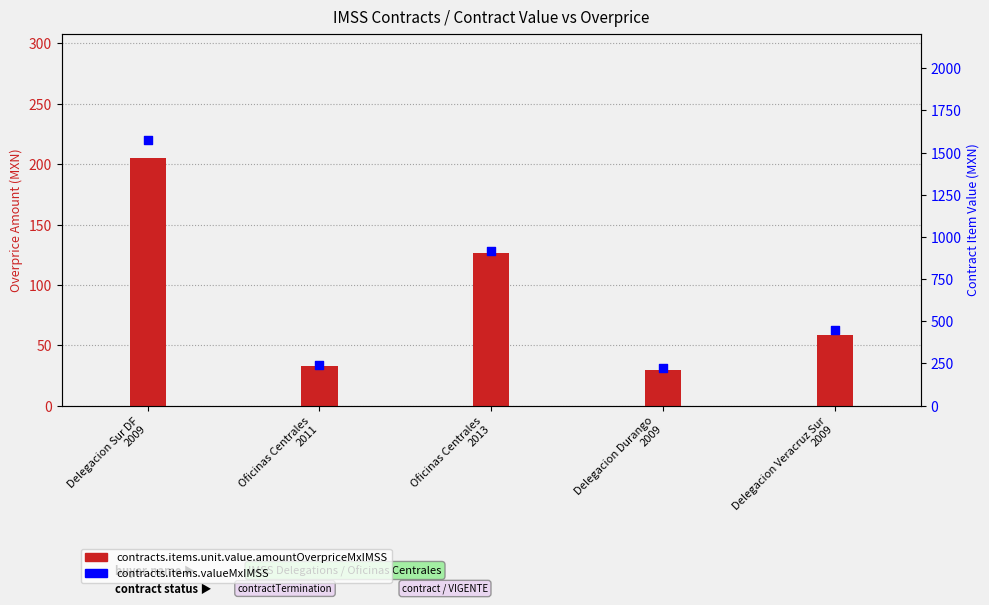

Which series has the widest spread of Y values?

contracts.items.valueMxIMSS